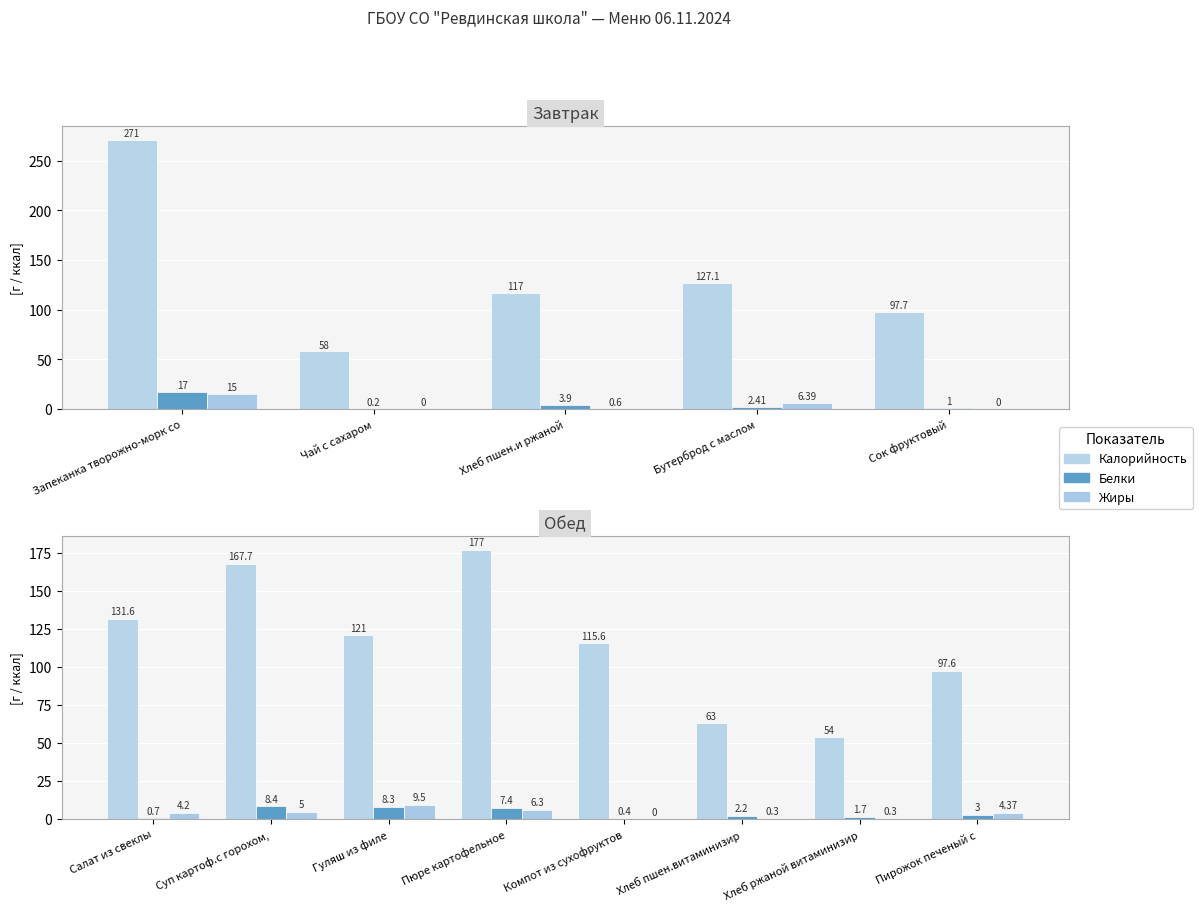

Which series has the largest range (max minus min)?

Калорийность